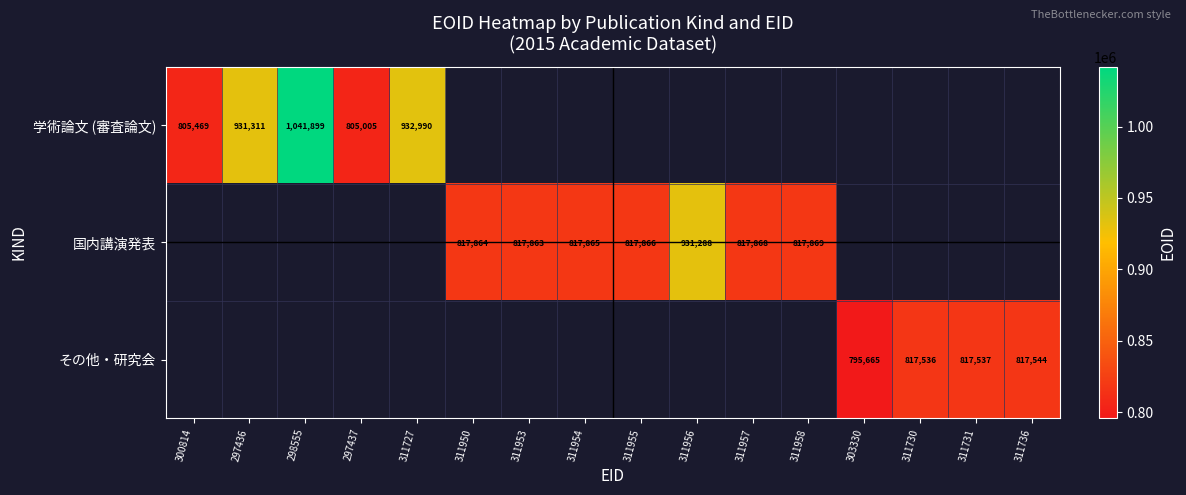

Is it true that 国内講演発表 equals 817866 at 311955?

True